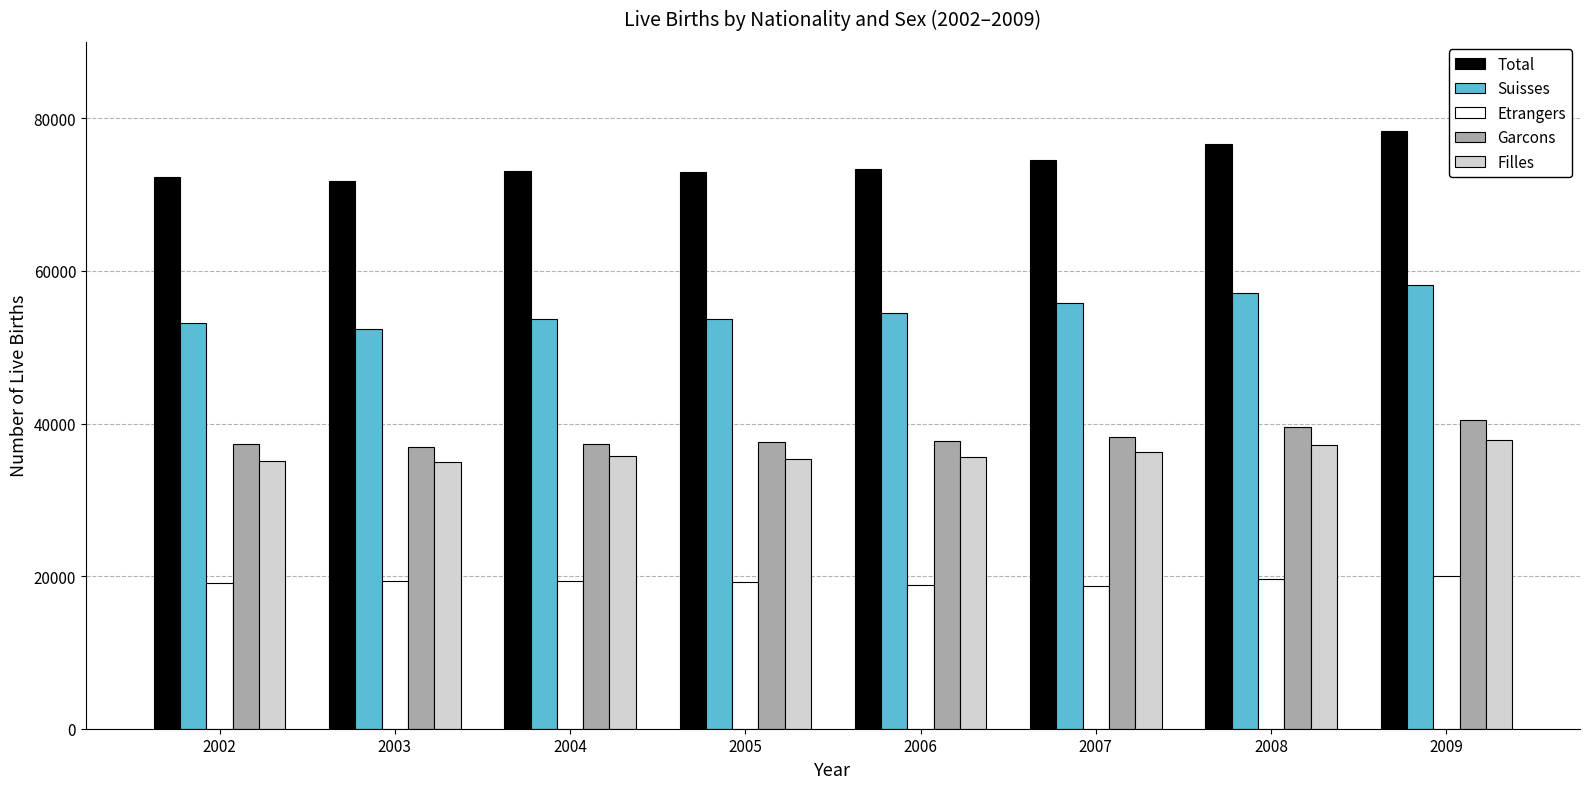

What are all the series names shown in the legend?

Total, Suisses, Etrangers, Garcons, Filles